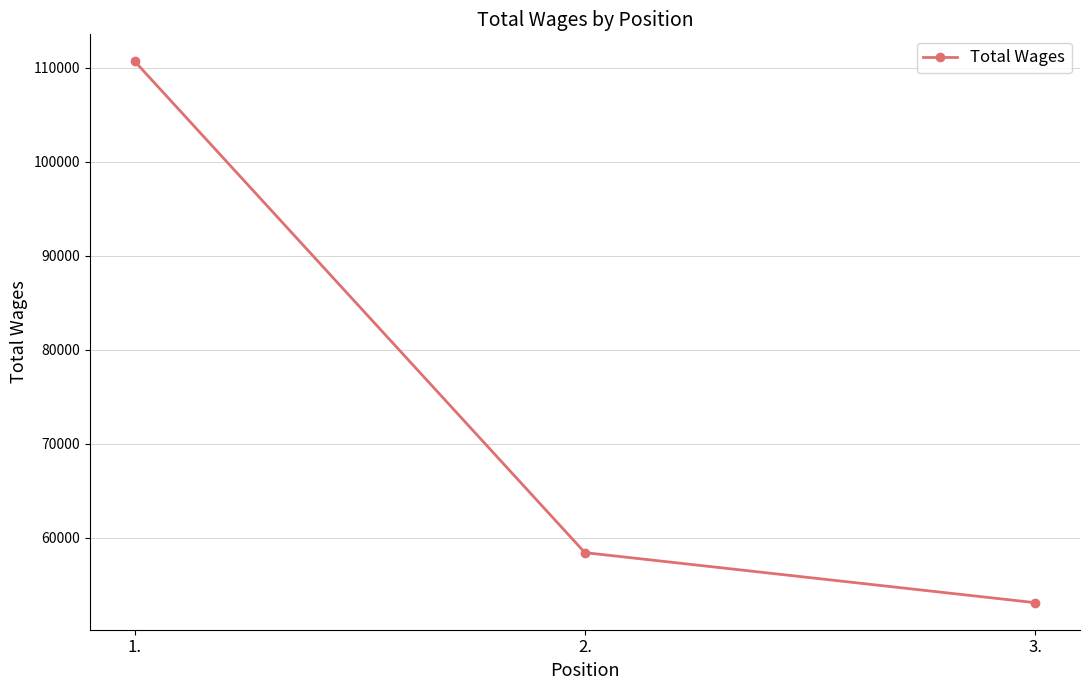

Is it true that the value at 1. is 192504?

False